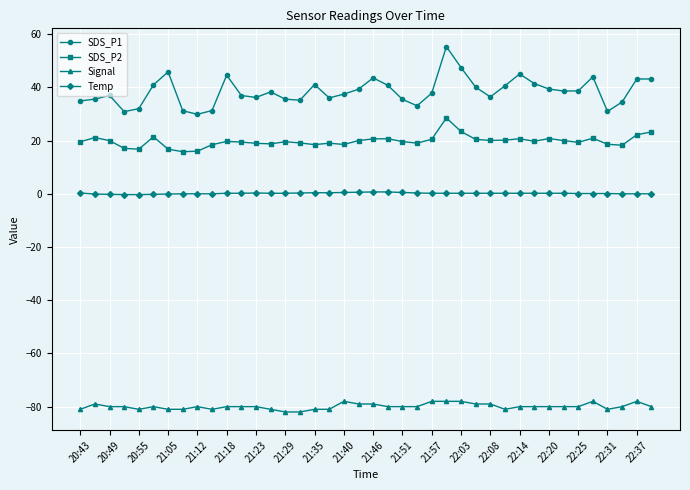

Rank the series by their average value, from lowest to highest.

Signal, Temp, SDS_P2, SDS_P1